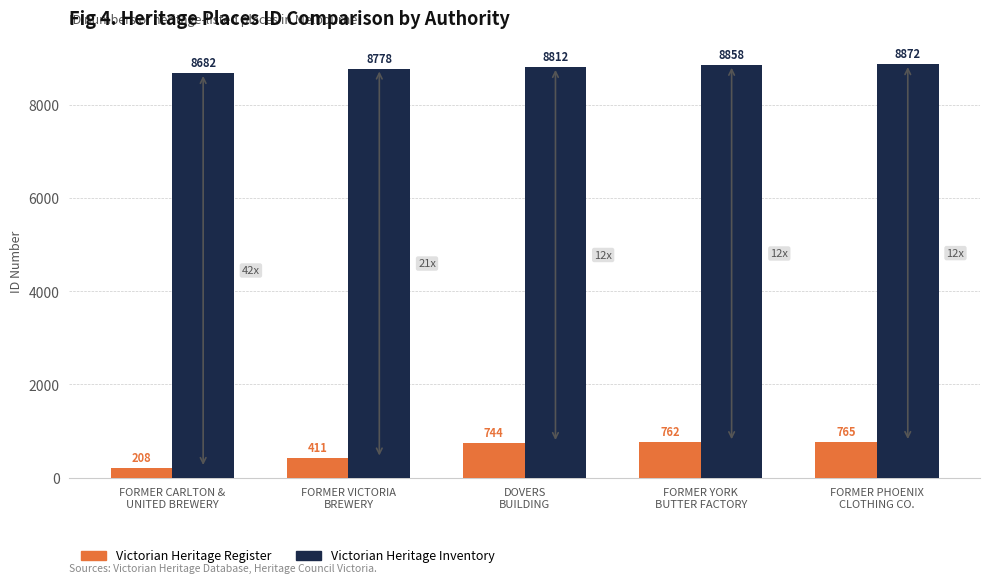

Reading left to right, extract all data points from this chart.

Victorian Heritage Register: FORMER CARLTON &
UNITED BREWERY=208	FORMER VICTORIA
BREWERY=411	DOVERS
BUILDING=744	FORMER YORK
BUTTER FACTORY=762	FORMER PHOENIX
CLOTHING CO.=765
Victorian Heritage Inventory: FORMER CARLTON &
UNITED BREWERY=8682	FORMER VICTORIA
BREWERY=8778	DOVERS
BUILDING=8812	FORMER YORK
BUTTER FACTORY=8858	FORMER PHOENIX
CLOTHING CO.=8872